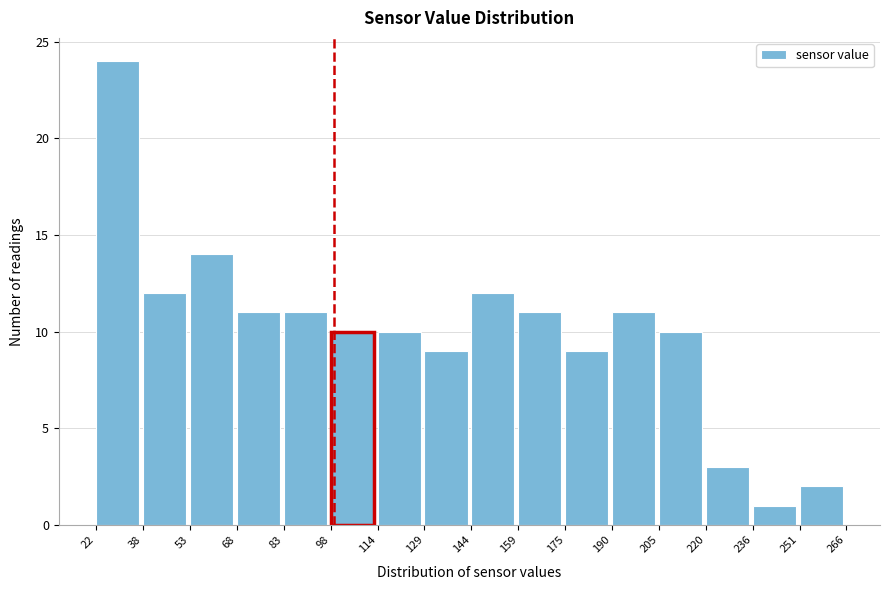

Reading left to right, list every bar in this chart as the range it spans on the x-axis followed by its height. The values are not printed on the chart, so give them approximately, as read against the axis.

22 to 38: 24
38 to 53: 12
53 to 68: 14
68 to 83: 11
83 to 98: 11
98 to 114: 10
114 to 129: 10
129 to 144: 9
144 to 159: 12
159 to 175: 11
175 to 190: 9
190 to 205: 11
205 to 220: 10
220 to 236: 3
236 to 251: 1
251 to 266: 2